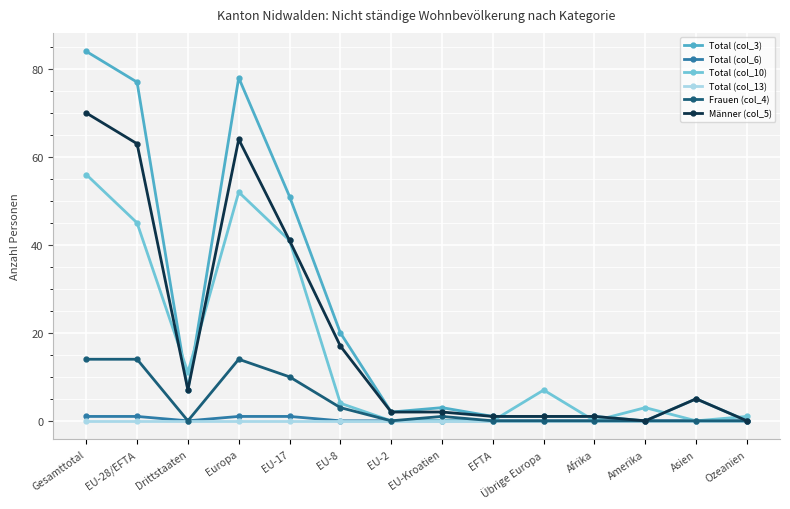

What position from the left is Europa?

4